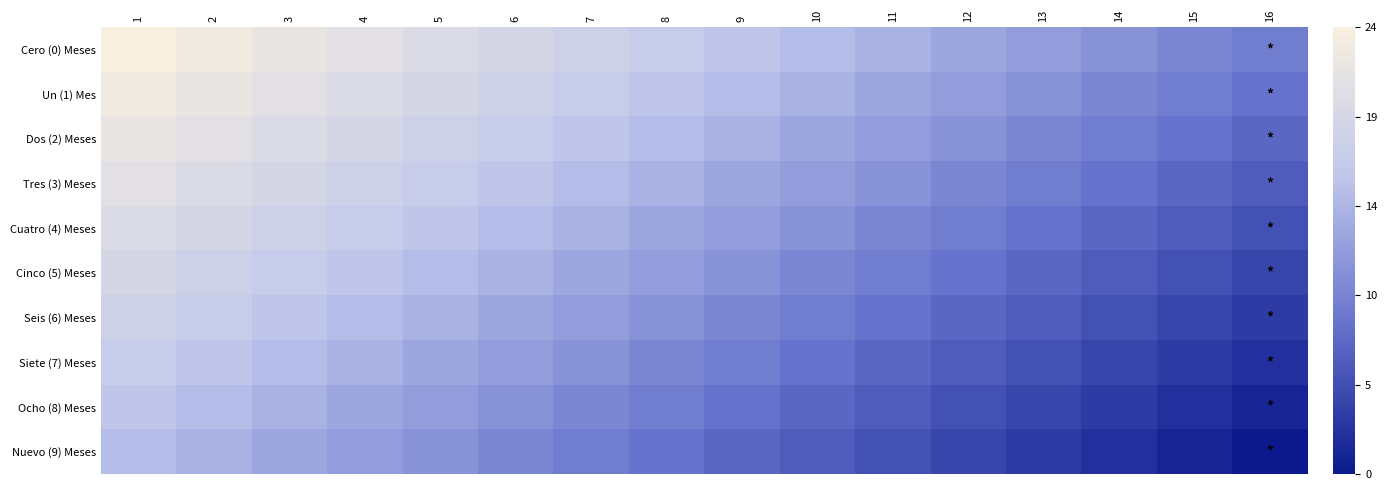

Reading left to right, extract all data points from this chart.

Cero (0) Meses: 1=24	2=23	3=22	4=21	5=20	6=19	7=18	8=17	9=16	10=15	11=14	12=13	13=12	14=11	15=10	16=9
Un (1) Mes: 1=23	2=22	3=21	4=20	5=19	6=18	7=17	8=16	9=15	10=14	11=13	12=12	13=11	14=10	15=9	16=8
Dos (2) Meses: 1=22	2=21	3=20	4=19	5=18	6=17	7=16	8=15	9=14	10=13	11=12	12=11	13=10	14=9	15=8	16=7
Tres (3) Meses: 1=21	2=20	3=19	4=18	5=17	6=16	7=15	8=14	9=13	10=12	11=11	12=10	13=9	14=8	15=7	16=6
Cuatro (4) Meses: 1=20	2=19	3=18	4=17	5=16	6=15	7=14	8=13	9=12	10=11	11=10	12=9	13=8	14=7	15=6	16=5
Cinco (5) Meses: 1=19	2=18	3=17	4=16	5=15	6=14	7=13	8=12	9=11	10=10	11=9	12=8	13=7	14=6	15=5	16=4
Seis (6) Meses: 1=18	2=17	3=16	4=15	5=14	6=13	7=12	8=11	9=10	10=9	11=8	12=7	13=6	14=5	15=4	16=3
Siete (7) Meses: 1=17	2=16	3=15	4=14	5=13	6=12	7=11	8=10	9=9	10=8	11=7	12=6	13=5	14=4	15=3	16=2
Ocho (8) Meses: 1=16	2=15	3=14	4=13	5=12	6=11	7=10	8=9	9=8	10=7	11=6	12=5	13=4	14=3	15=2	16=1
Nuevo (9) Meses: 1=15	2=14	3=13	4=12	5=11	6=10	7=9	8=8	9=7	10=6	11=5	12=4	13=3	14=2	15=1	16=0